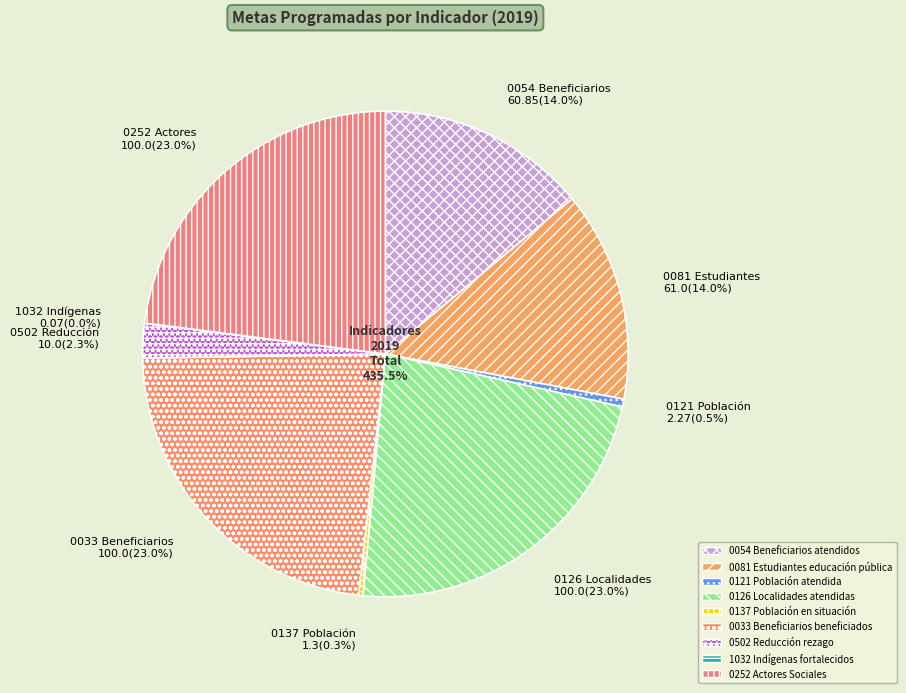

Does any single category account for the majority?

No